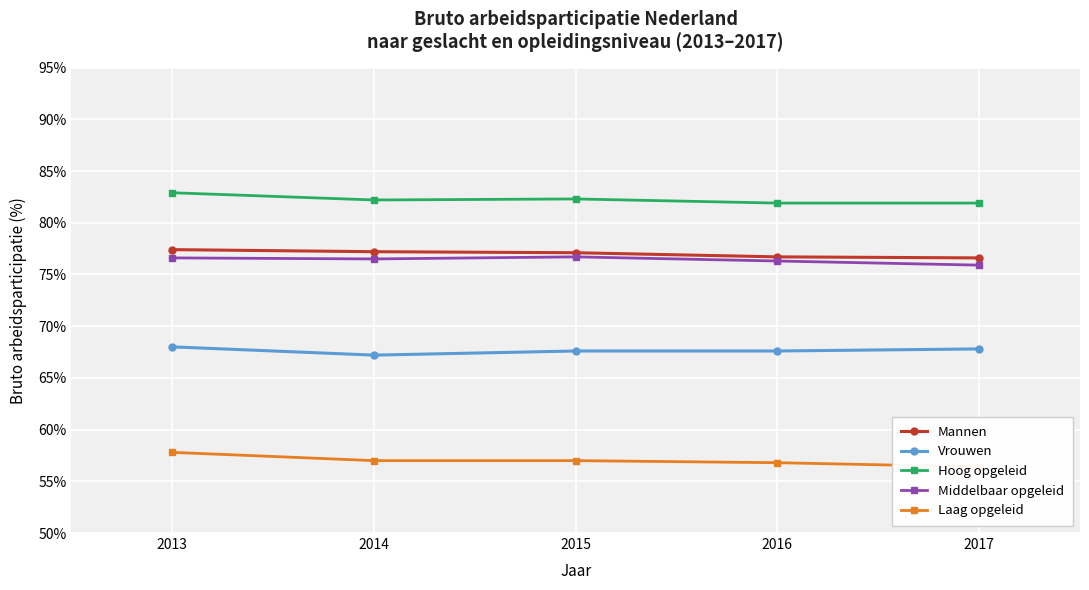

True or false: Mannen has more than 1 points higher than both neighbors.

False